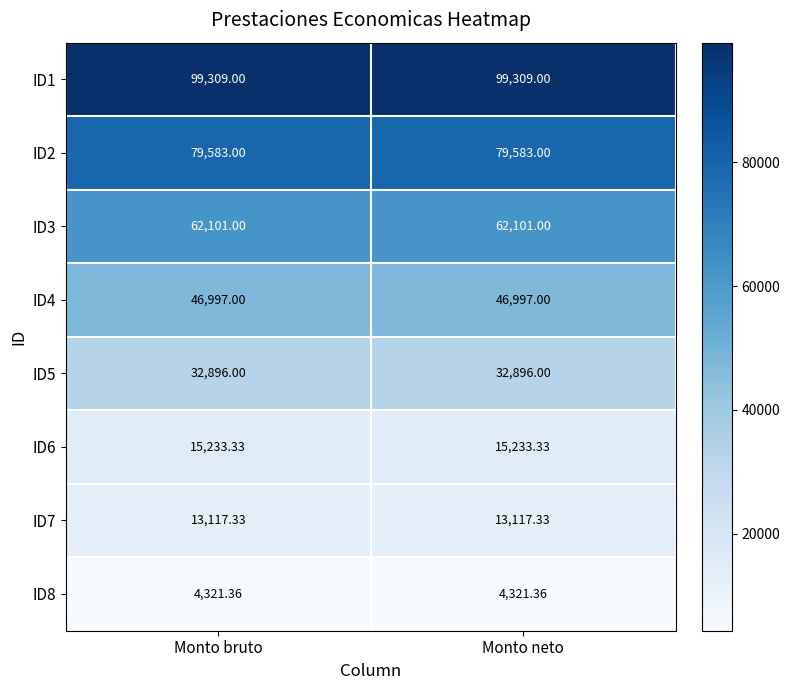

Is the value of ID7 at Monto bruto greater than the value of ID3 at Monto bruto?

No